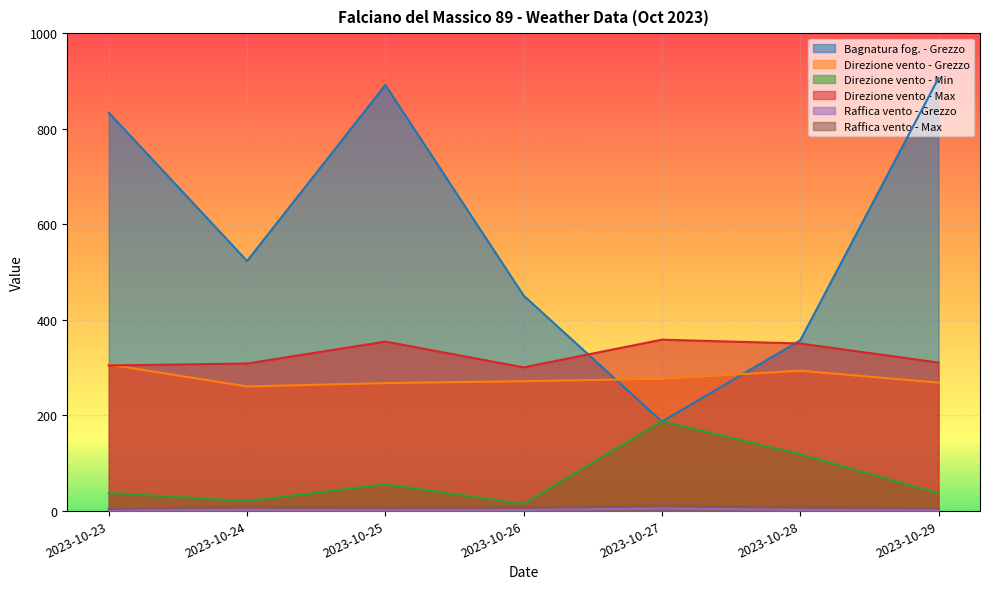

At how many categories does at least one series exceed 887?

2